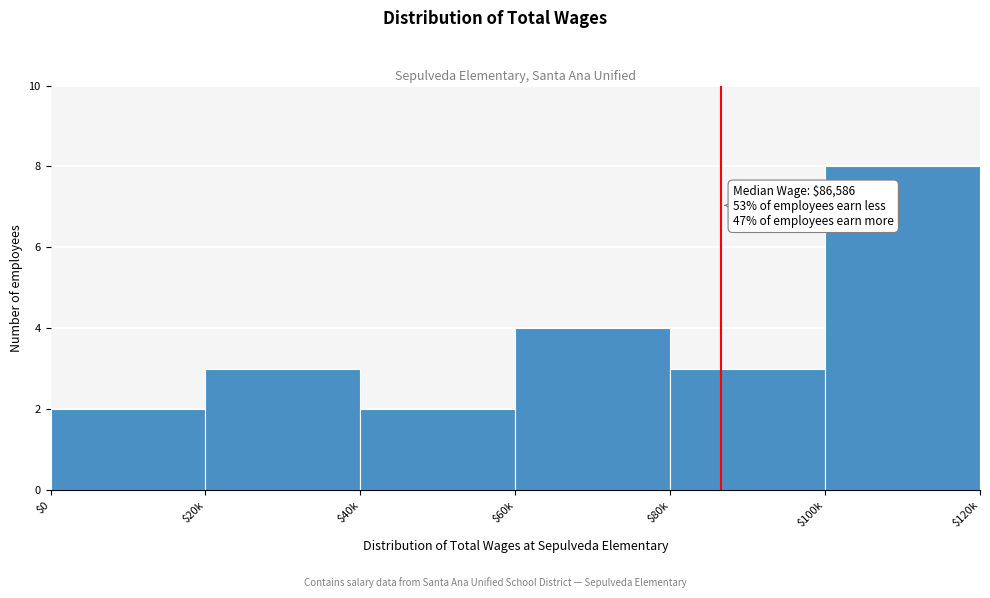

Reading left to right, what are all the values shown in this chart?

2	3	2	4	3	8